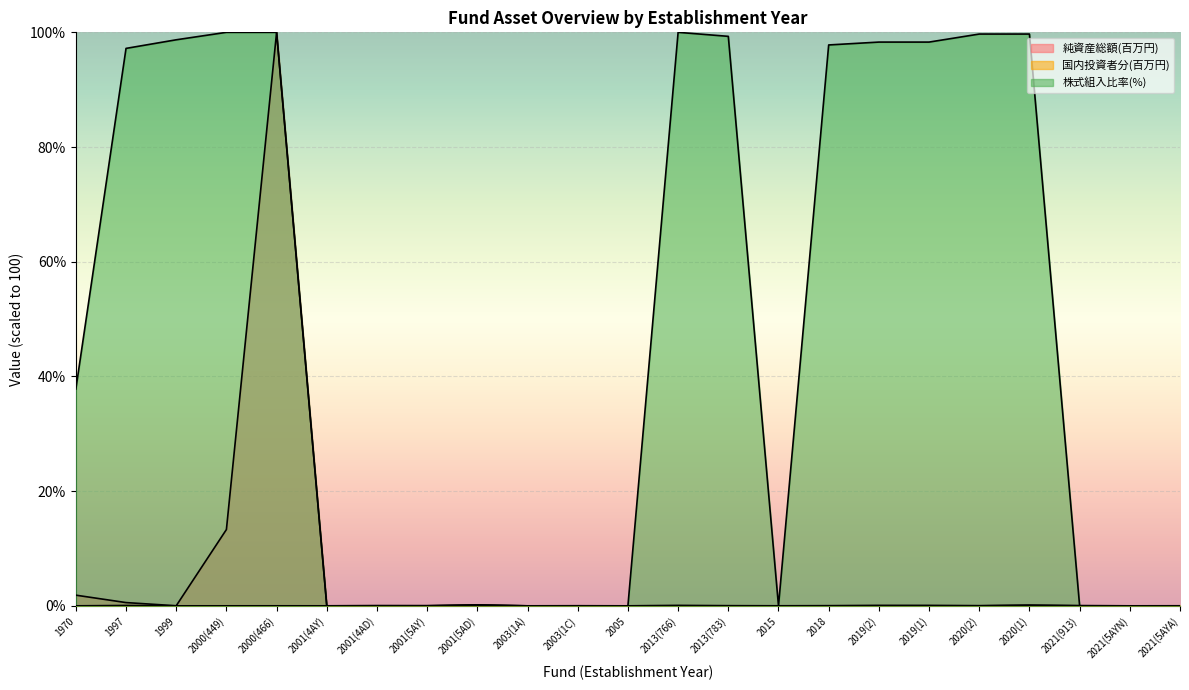

At which category does 株式組入比率(%) reach its first local valley?

2015